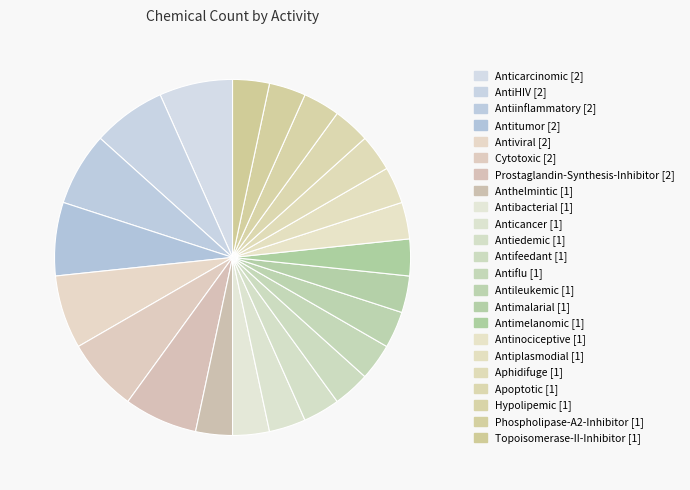

How many slices are in this pie chart?

23